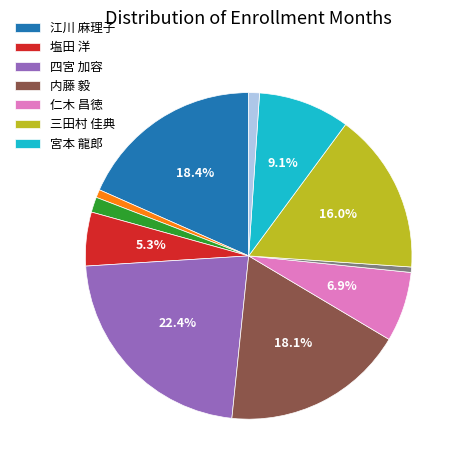

To the nearest percent, what is the difference between the largest and smallest slice percentages?

22%